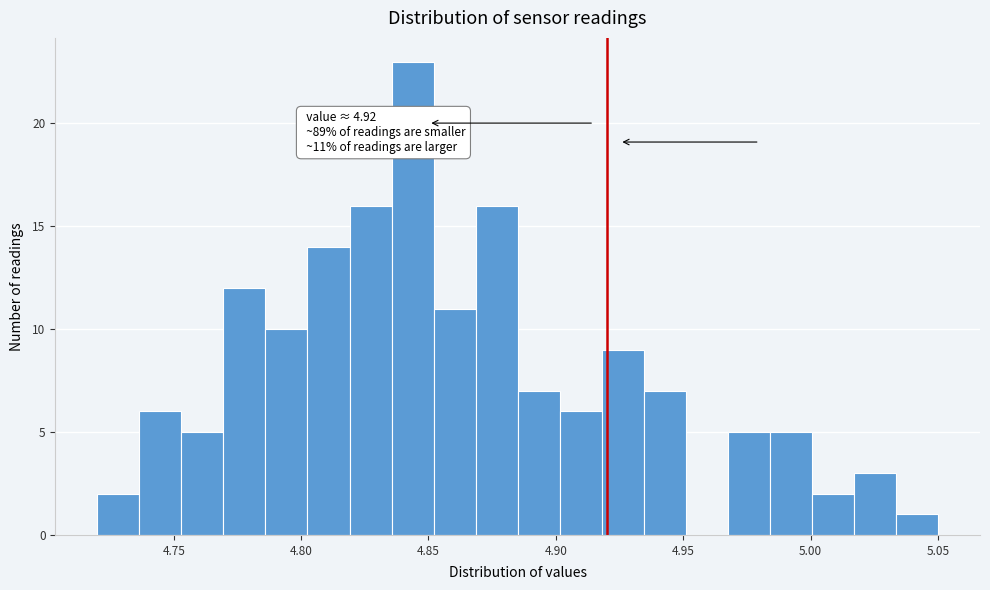

Around what value on the x-axis is the tallest bar? Give the approximate position of its centre, as read against the axis.

4.845